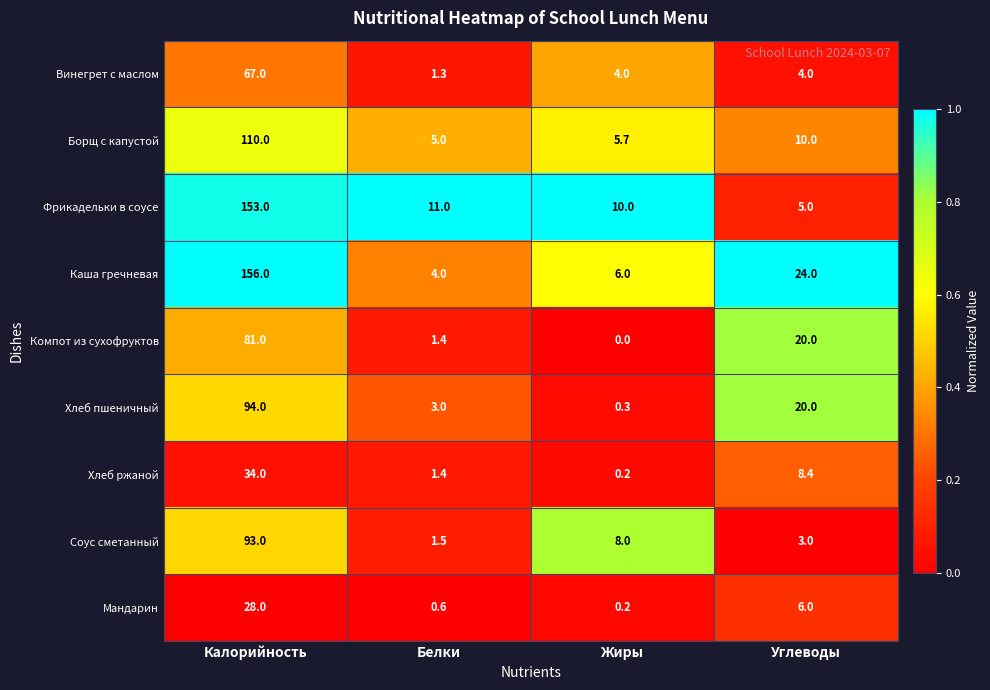

The value of Фрикадельки в соусе at Калорийность is 66.8. True or false?

False